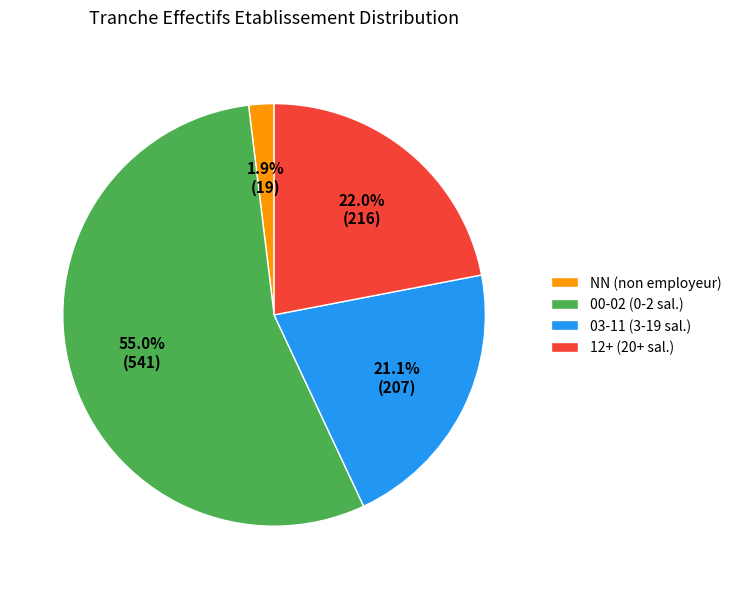

What percentage is NOT represented by 12+ (20+ sal.)?

78.0%